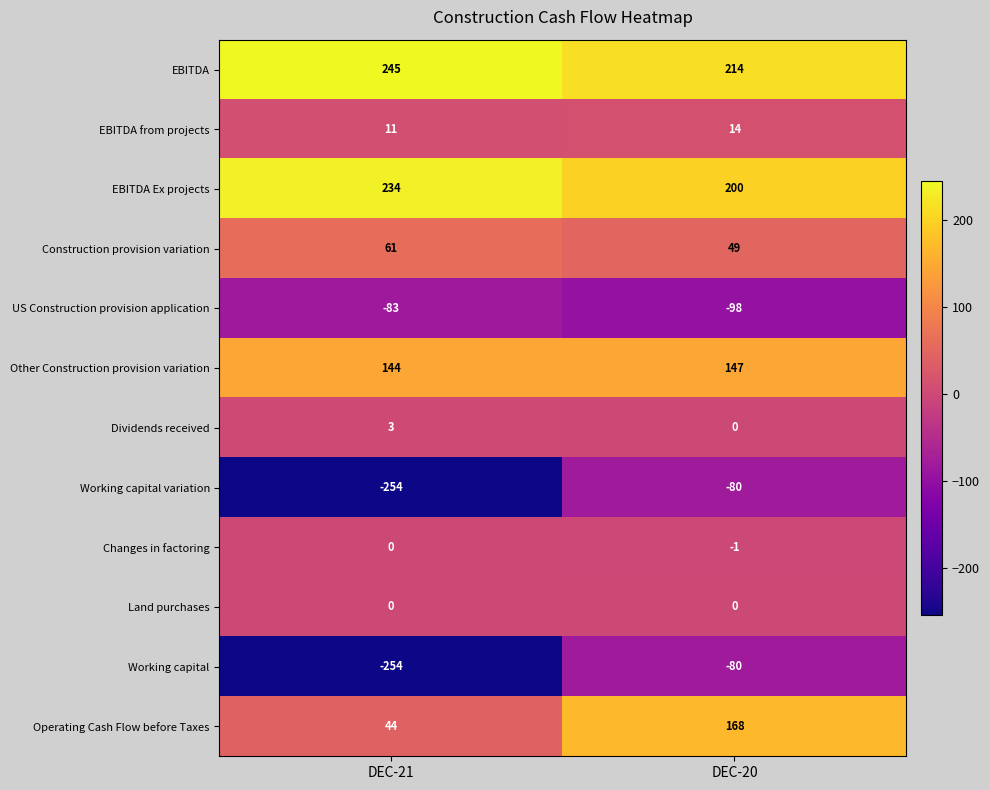

What is the difference between the maximum and minimum values in the Working capital series?

174